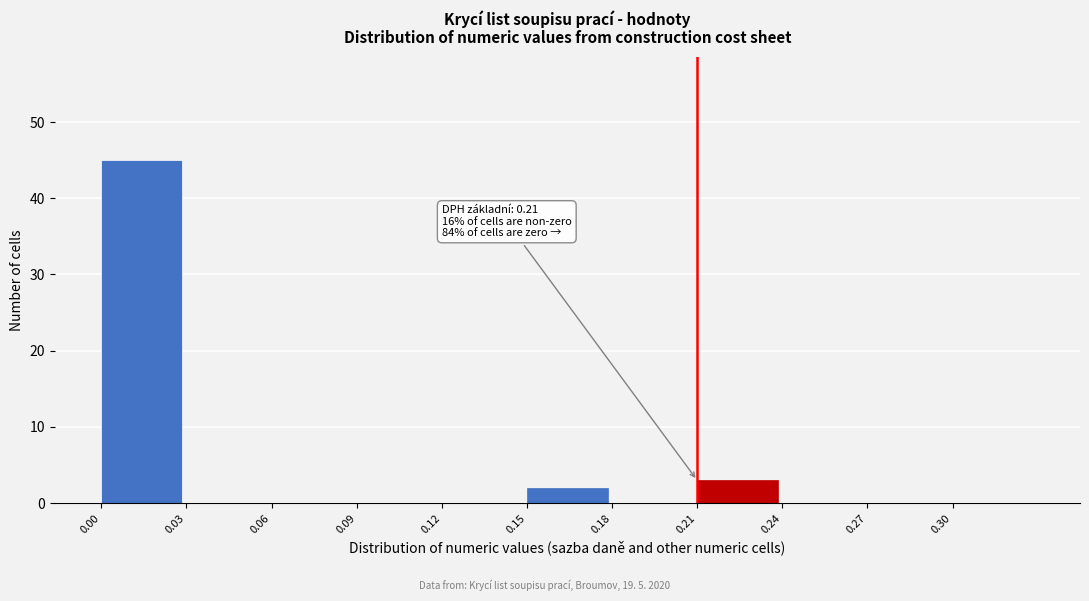

Reading left to right, transcribe all the data shown in this chart.

0.00=45	0.03=0	0.06=0	0.09=0	0.12=0	0.15=2	0.18=0	0.21=3	0.24=0	0.27=0	0.30=0